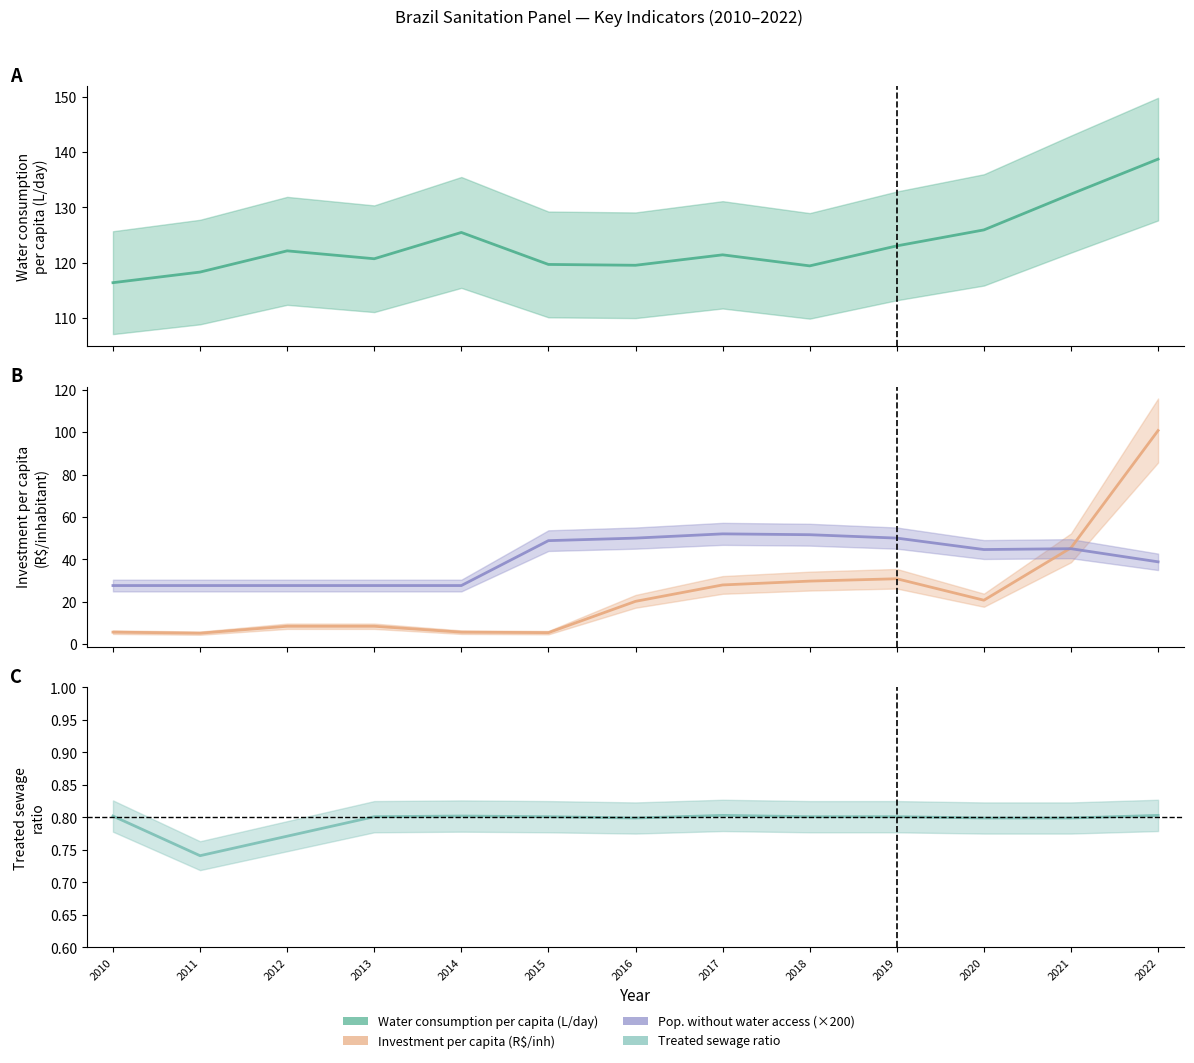

At which label is Water consumption per capita (L/day) closest to 127?

2020